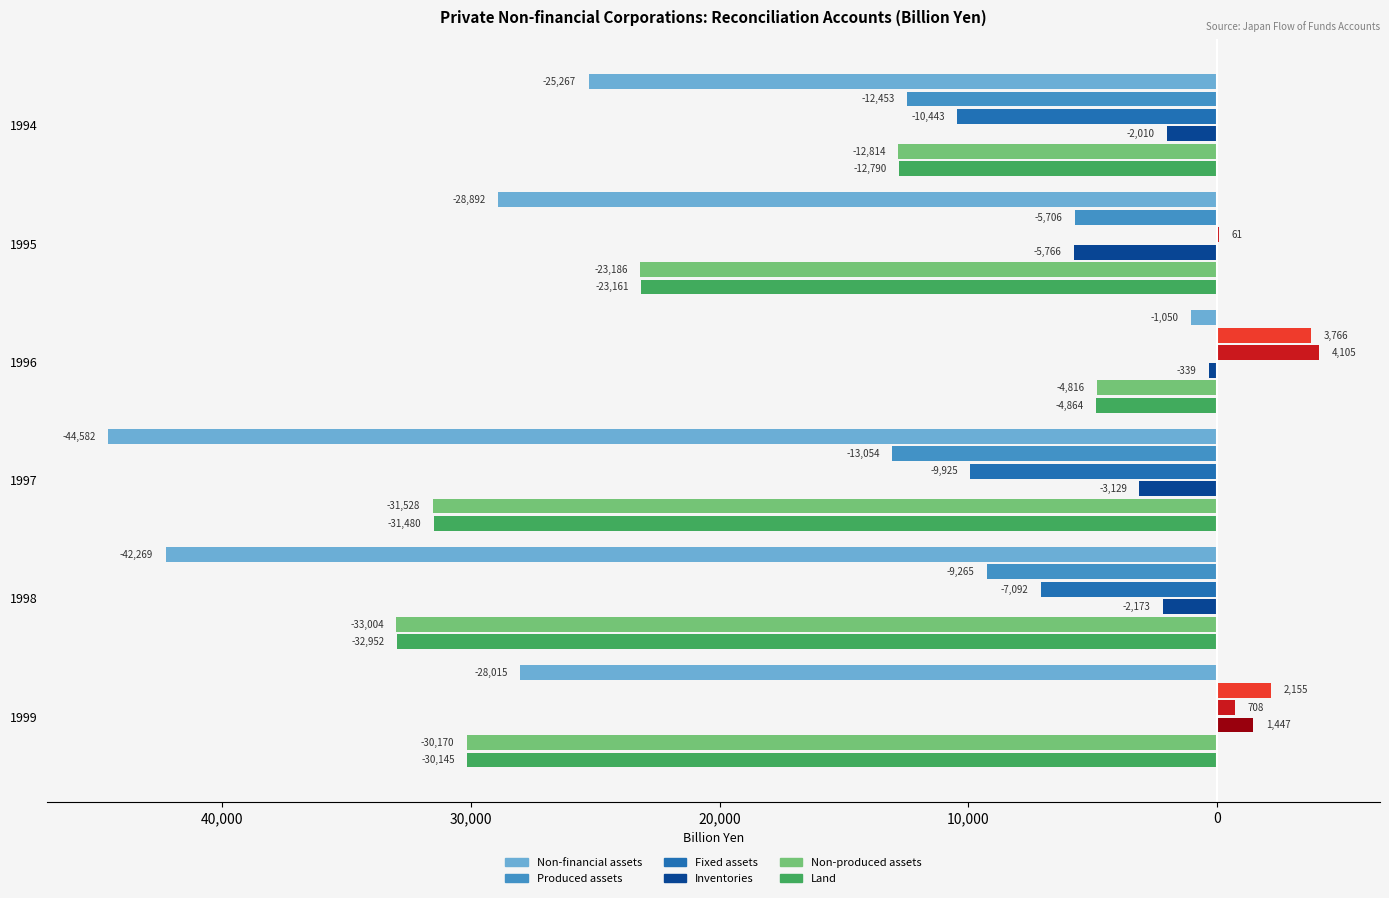

What is the difference between the Non-produced assets values at 1996 and 1995?

18370.5